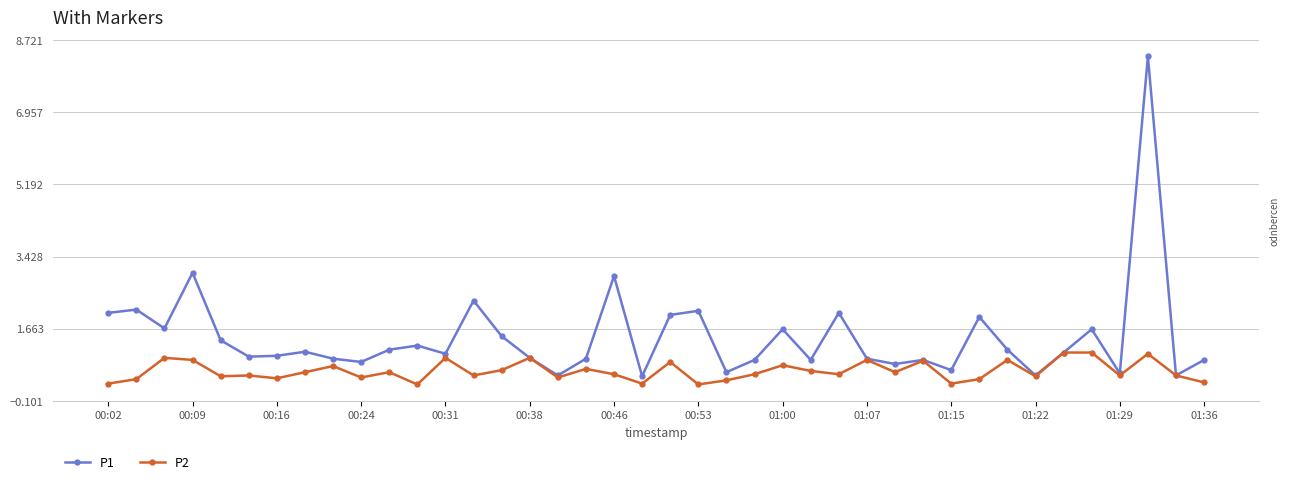

Which series has the widest spread of values?

P1